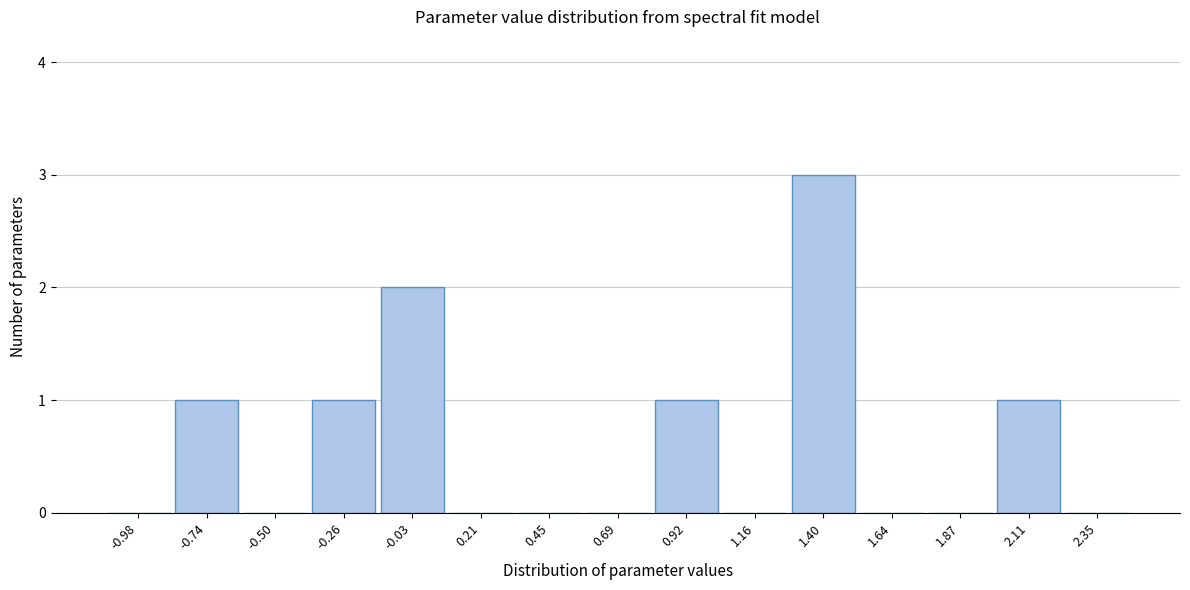

Reading right to left, extract all data points from this chart.

2.35=0	2.11=1	1.87=0	1.64=0	1.40=3	1.16=0	0.92=1	0.69=0	0.45=0	0.21=0	-0.03=2	-0.26=1	-0.50=0	-0.74=1	-0.98=0